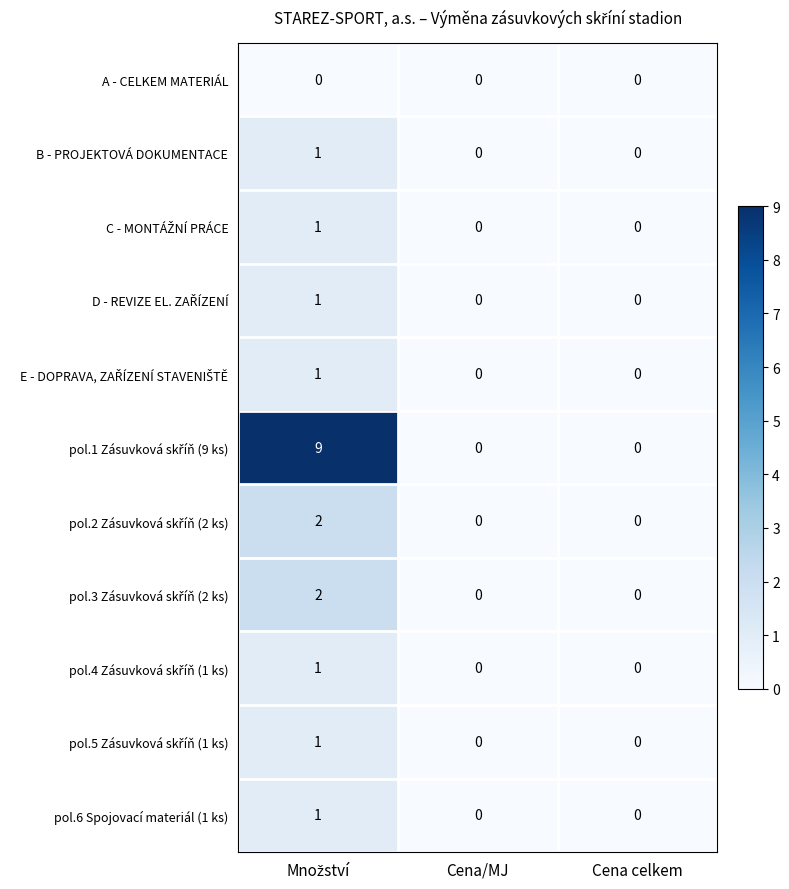

Is it true that pol.6 Spojovací materiál (1 ks) equals 0 at Cena/MJ?

True